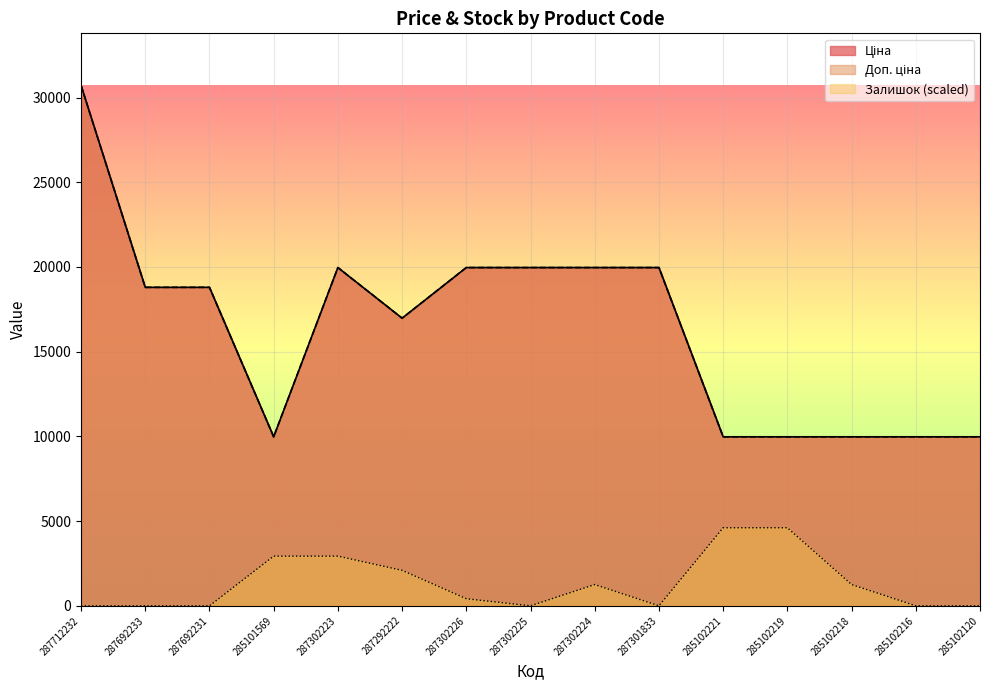

What is the total value across all series at 287692233?

37593.6